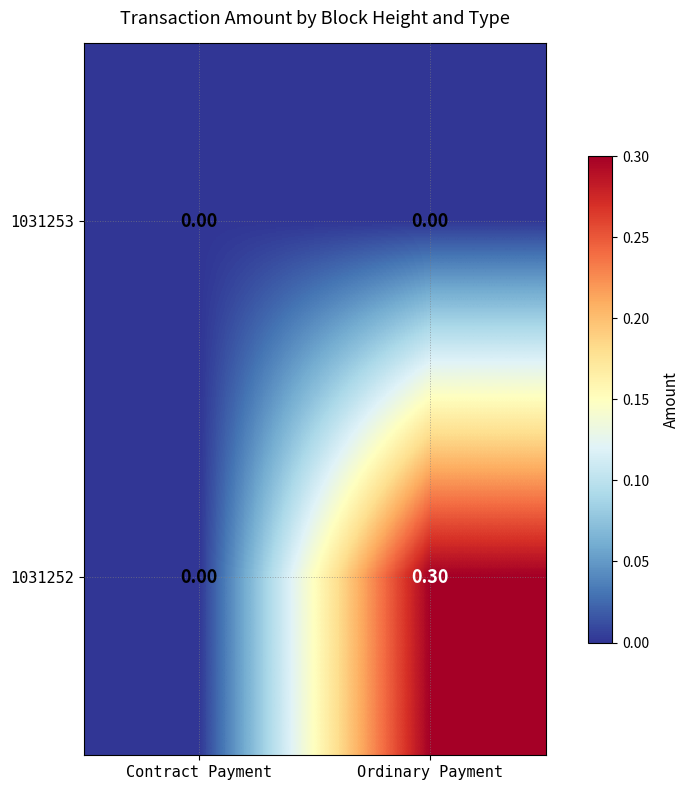

Which series has the widest spread of values?

1031252